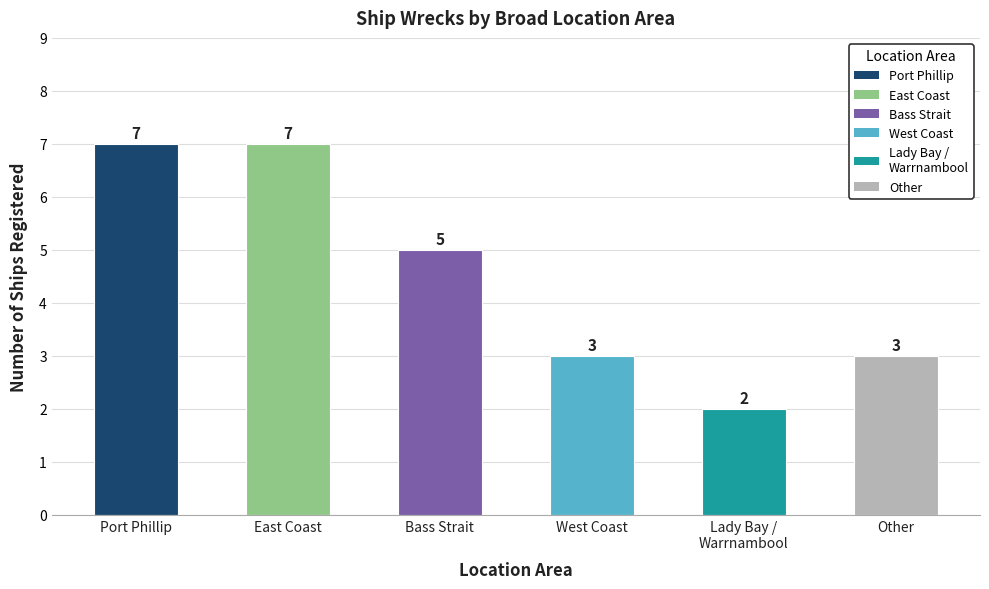

Are the bars grouped side by side (vs. stacked)?

No